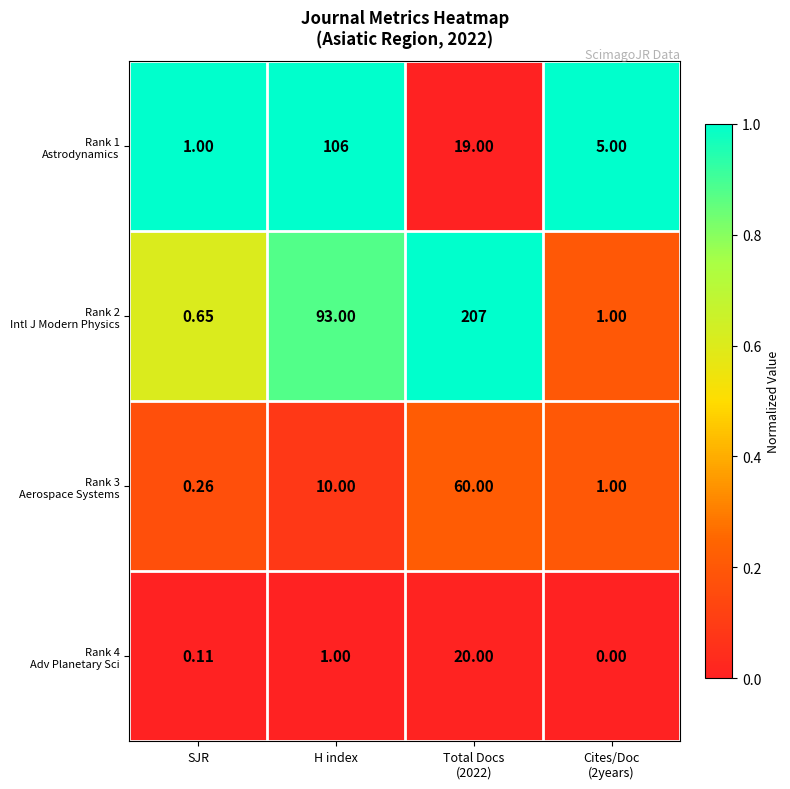

What is the difference between the highest and lowest values at H index?

105.0